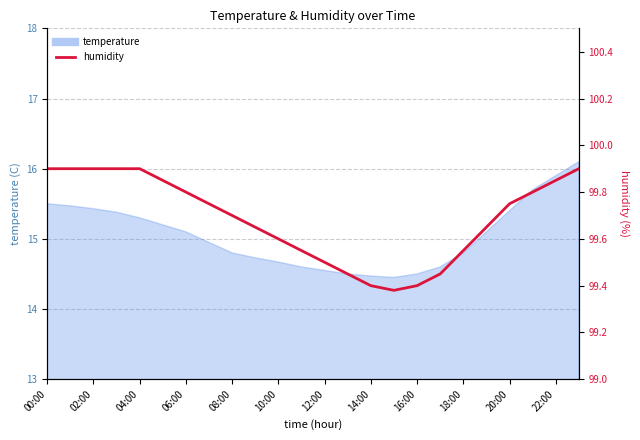

What is the ratio of the value at 10:00 to the value at 14?

1.0